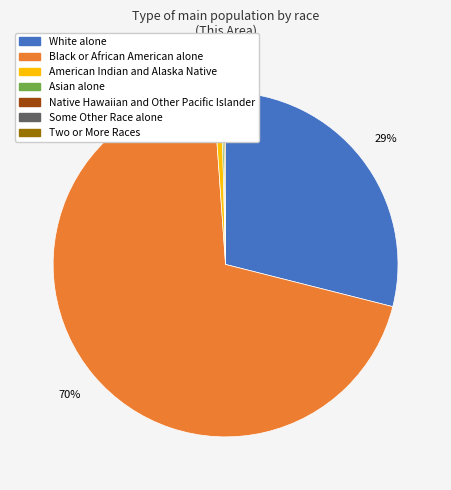

What percentage is the White alone slice, to the nearest percent?

29%